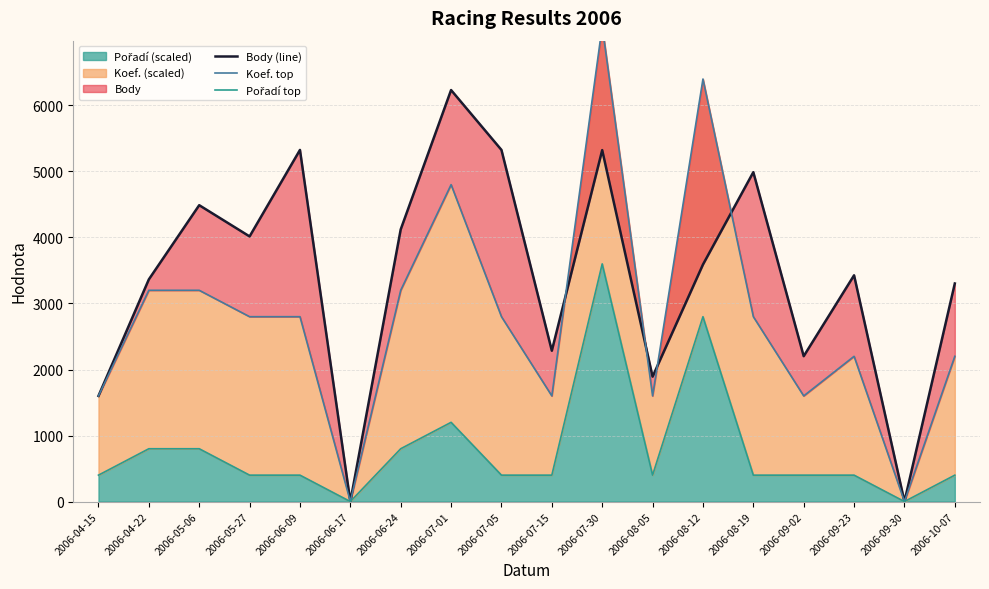

Where is the first local maximum for Pořadí top?

2006-07-01